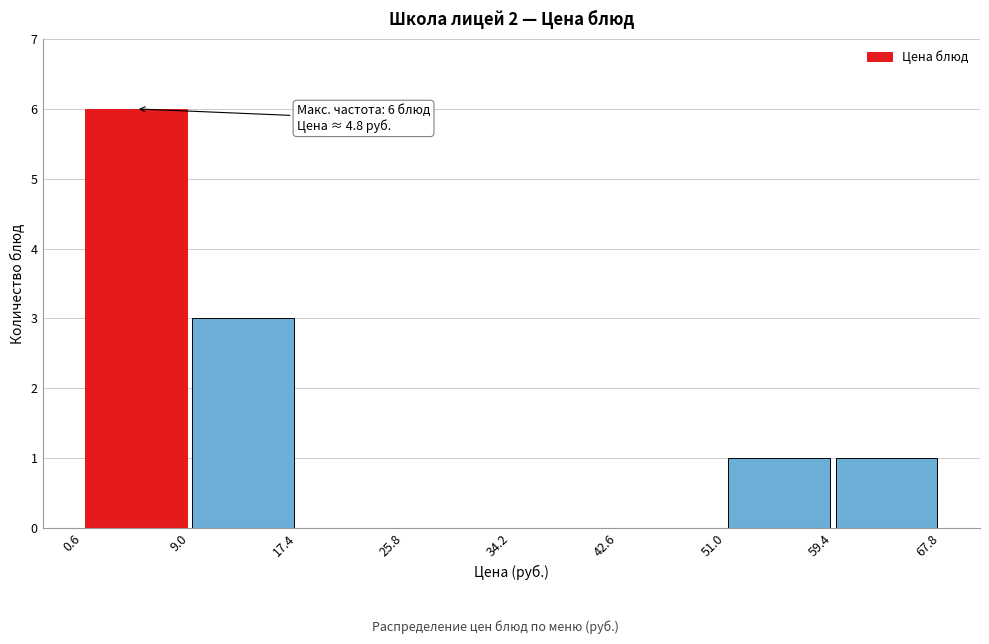

Which range on the x-axis has the tallest bar?

0.6 to 9.0